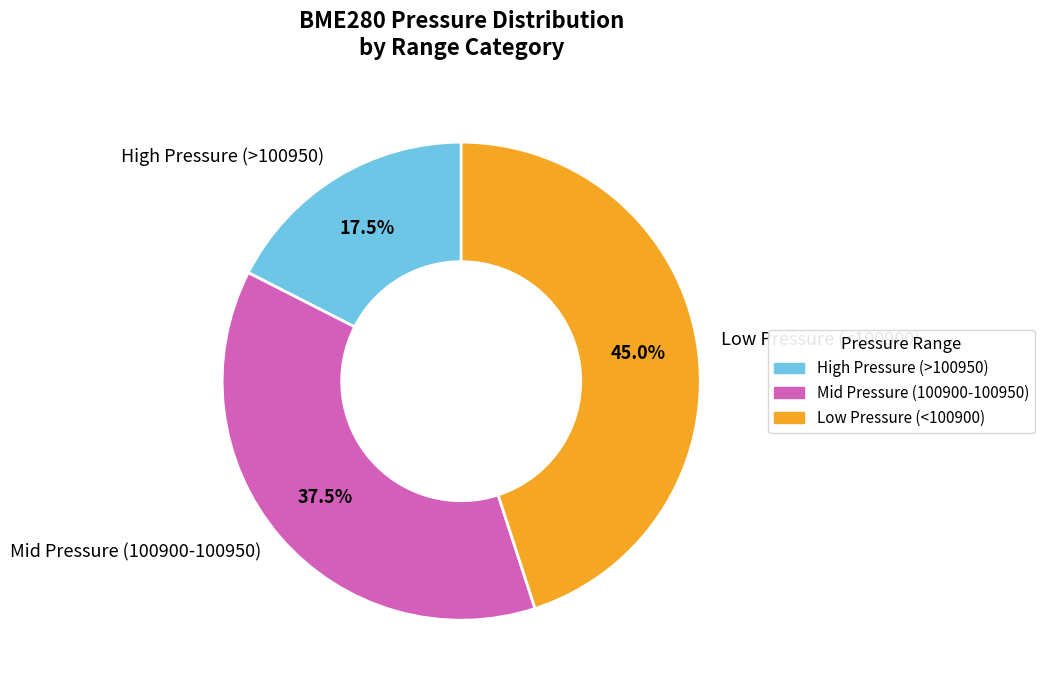

Rank the categories by value from highest to lowest.

Low Pressure (<100900), Mid Pressure (100900-100950), High Pressure (>100950)